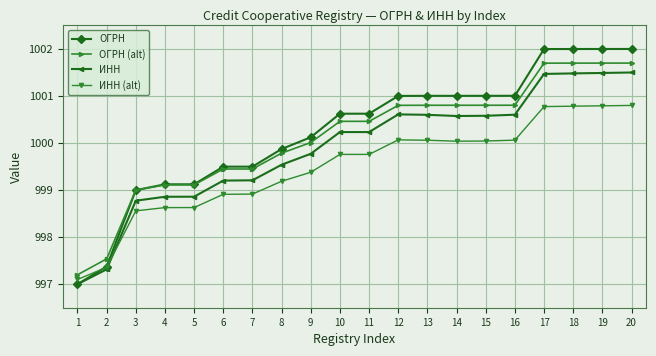

The value of ИНН (alt) at 4 is 583.0. True or false?

False